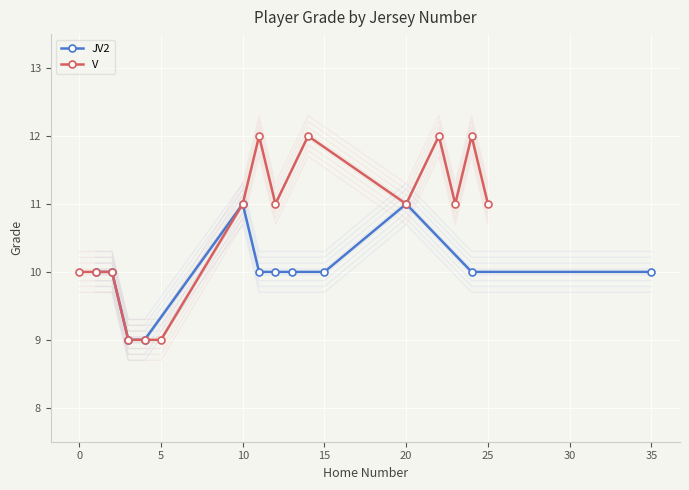

What is the lowest value of the JV2 series?

9